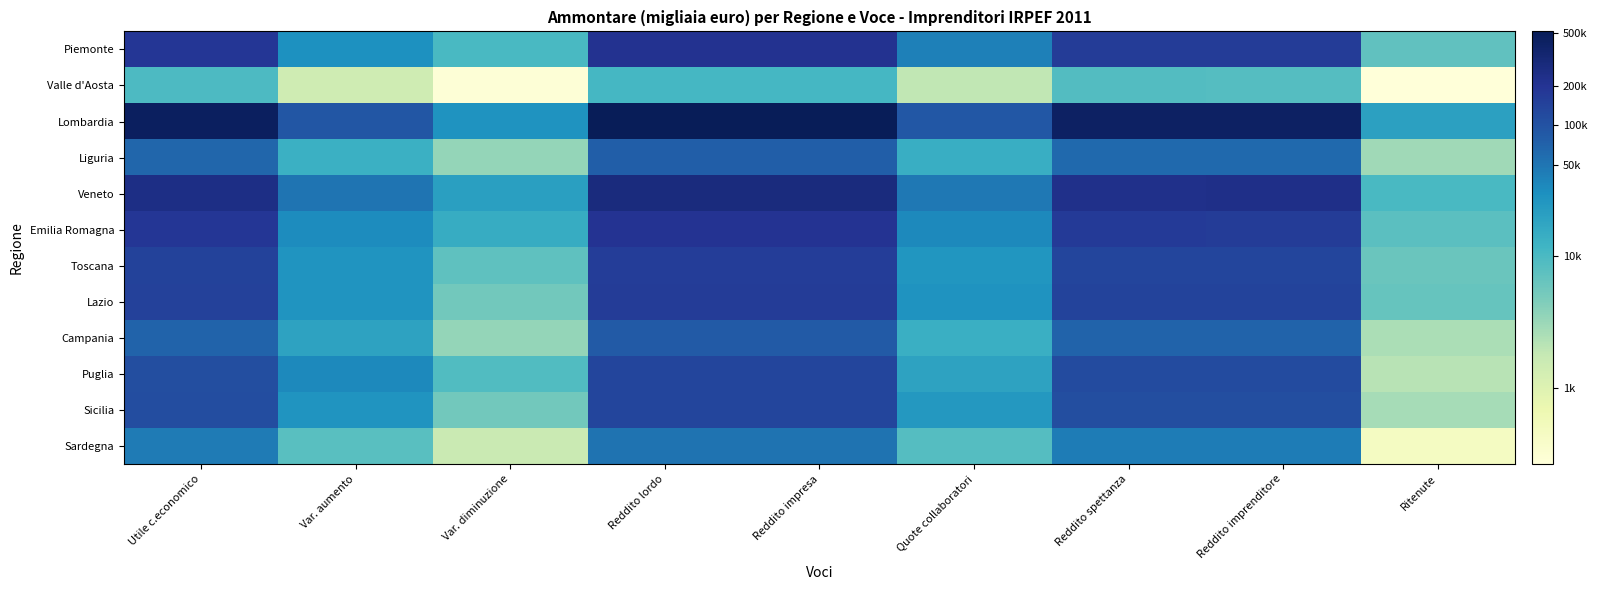

Which category has the lowest value across all series?

Ritenute